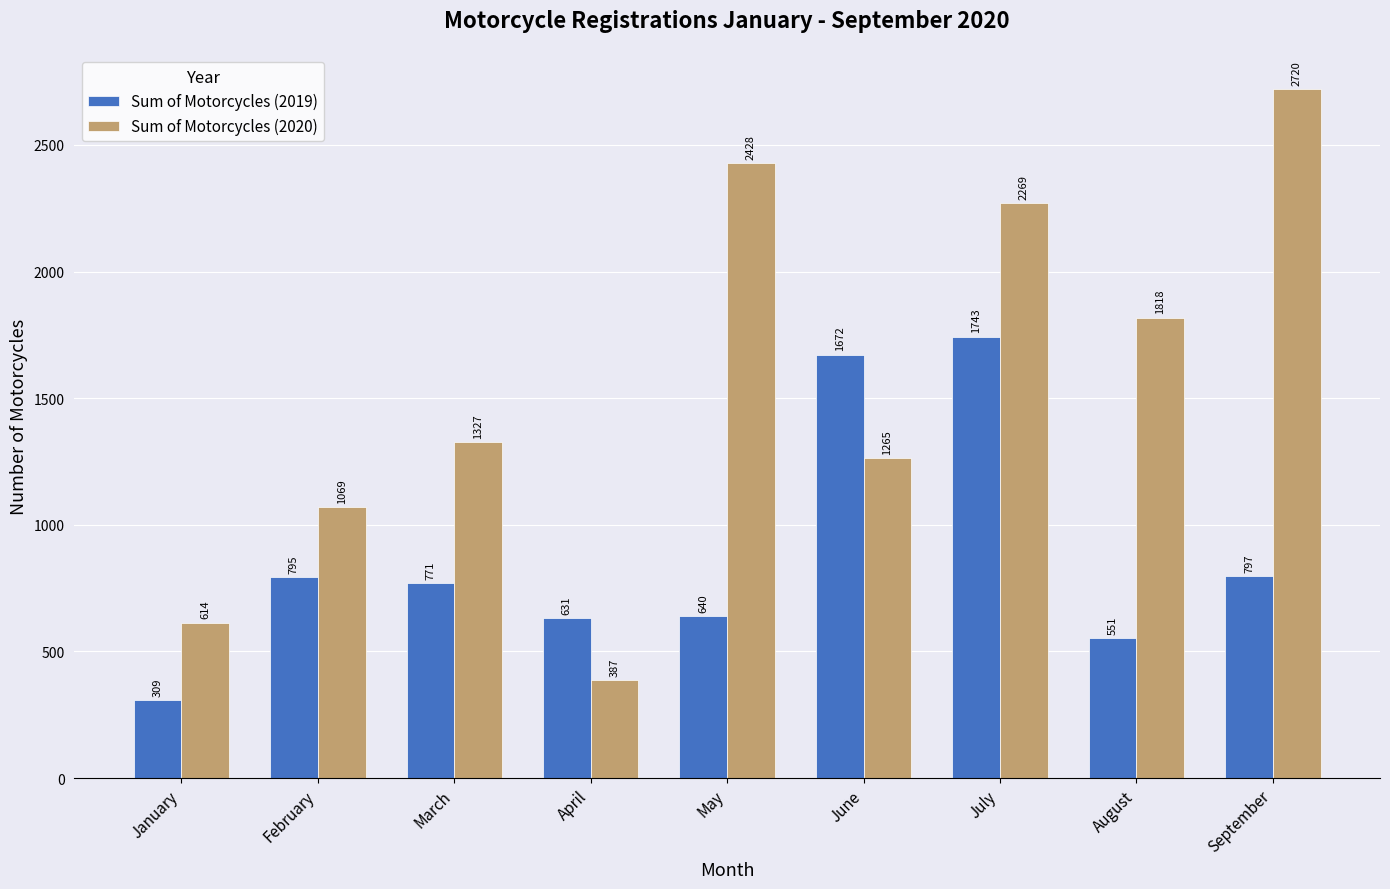

What is the sum of the Sum of Motorcycles (2020) values at July and February?

3338